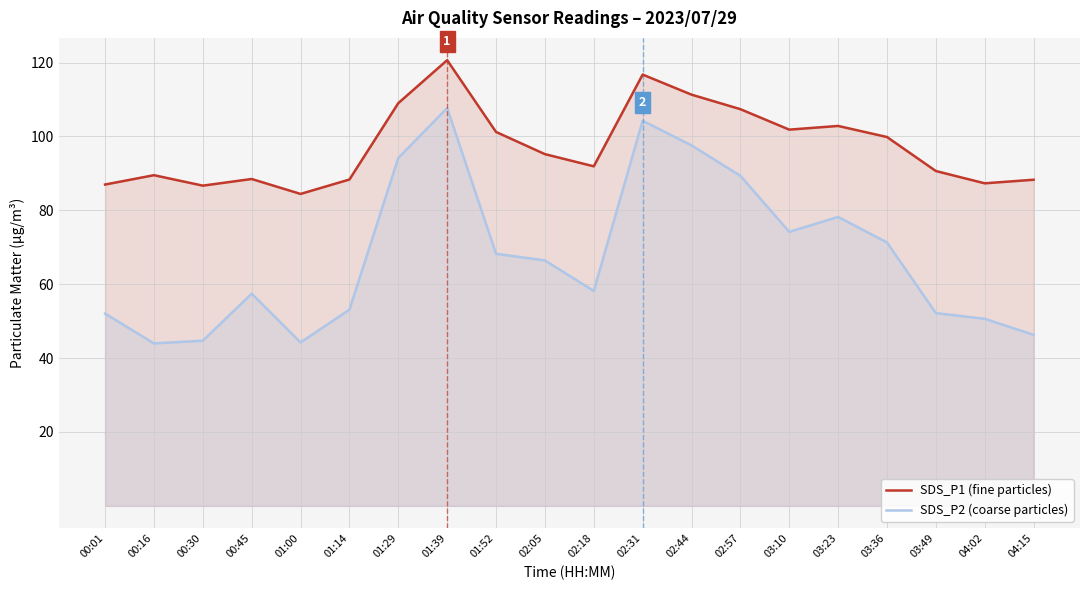

What is the difference between the maximum and minimum values in the SDS_P1 (fine particles) series?

36.2